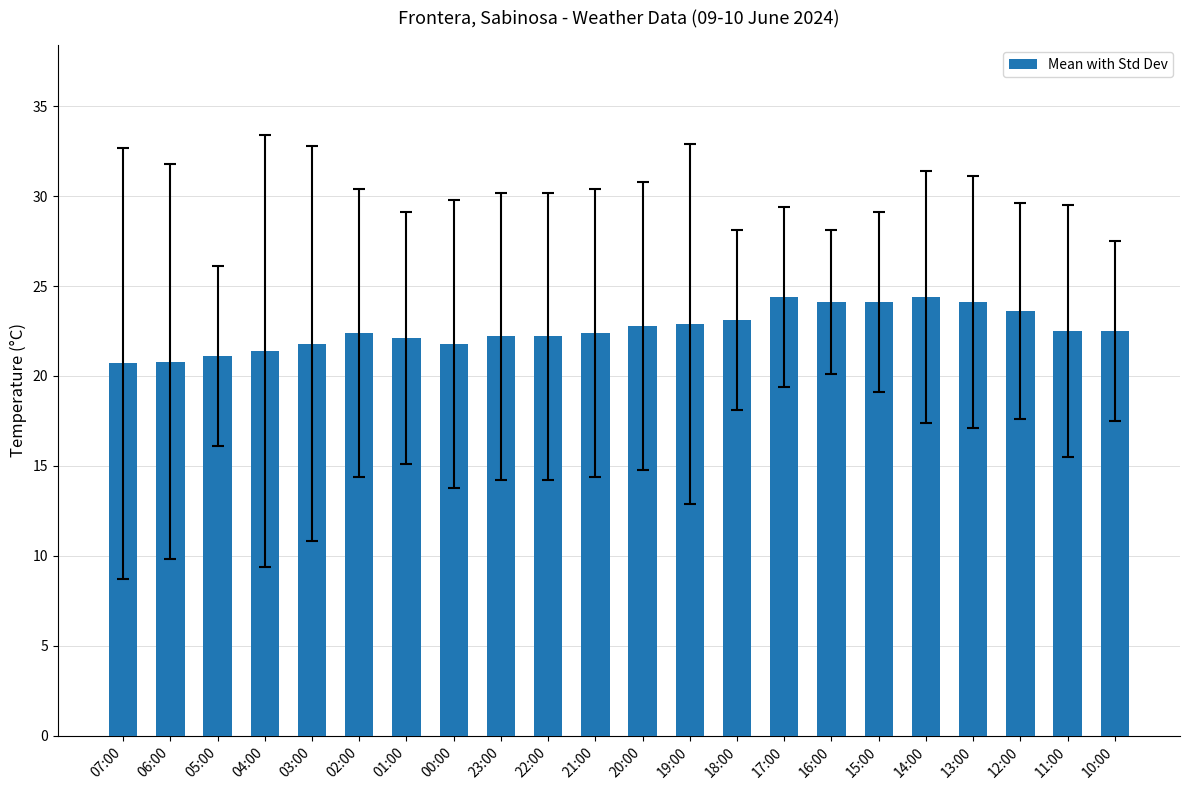

What is the difference between the second highest and second lowest values?

3.6